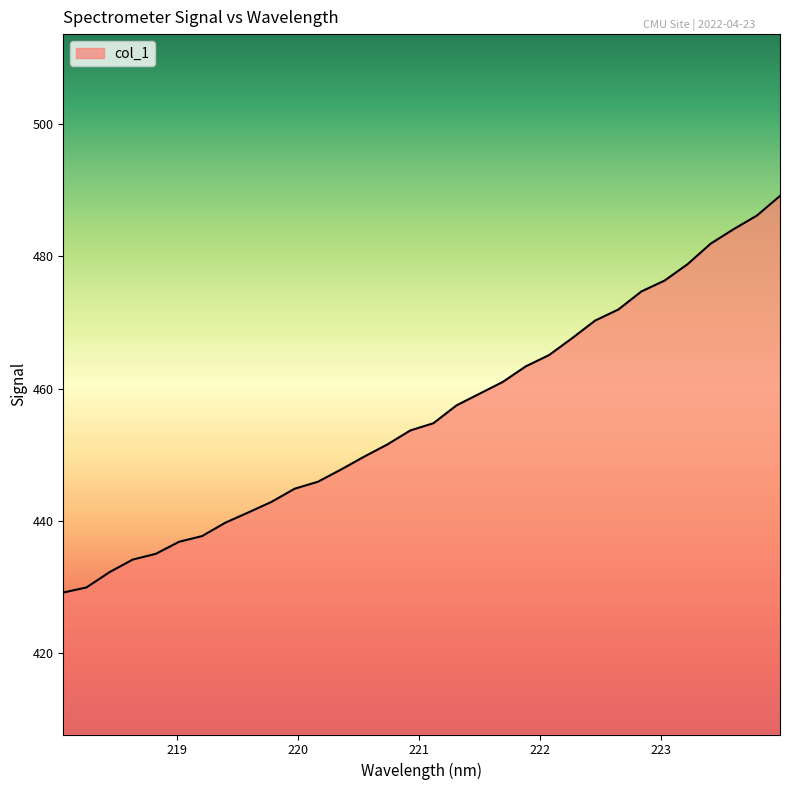

What is the maximum value shown in the chart?

489.1